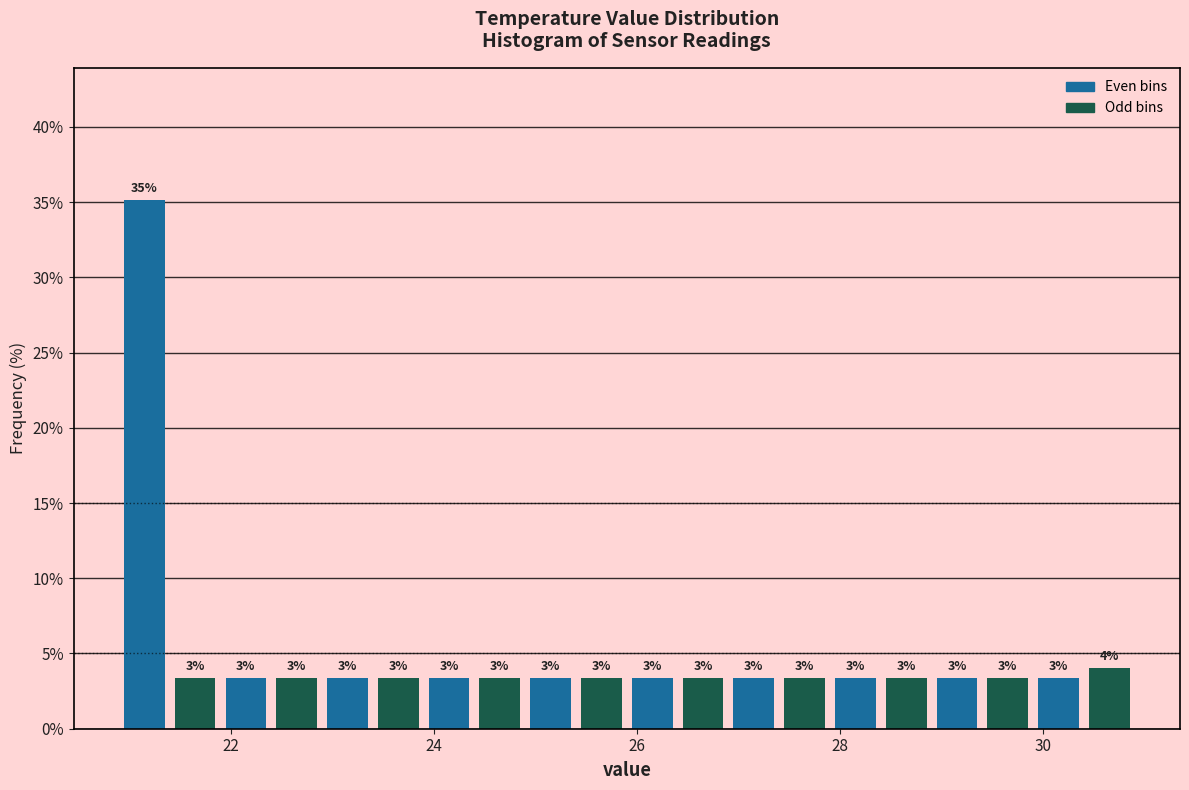

Around what value on the x-axis is the tallest bar? Give the approximate position of its centre, as read against the axis.

21.2